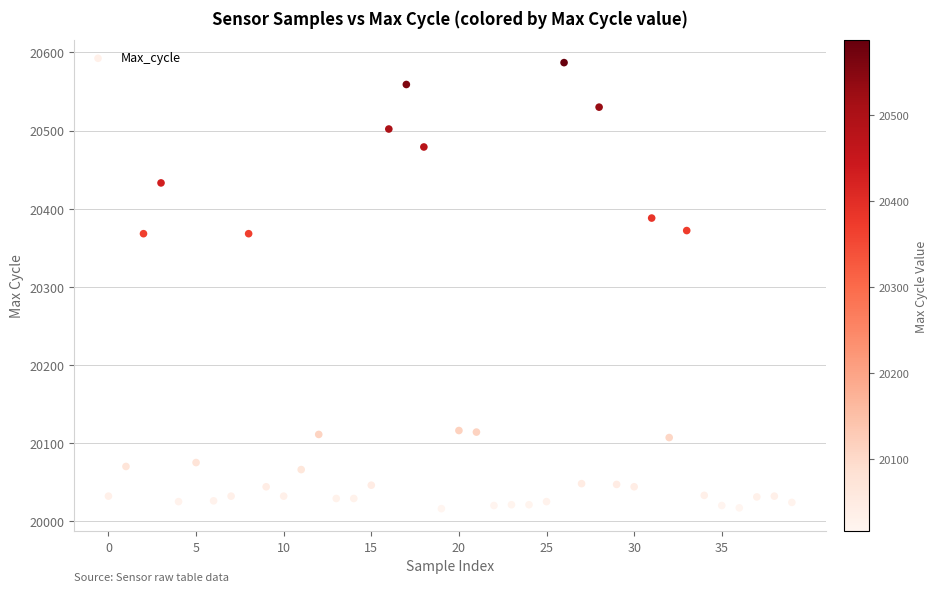

What is the range of Y values (max minus min)?

571